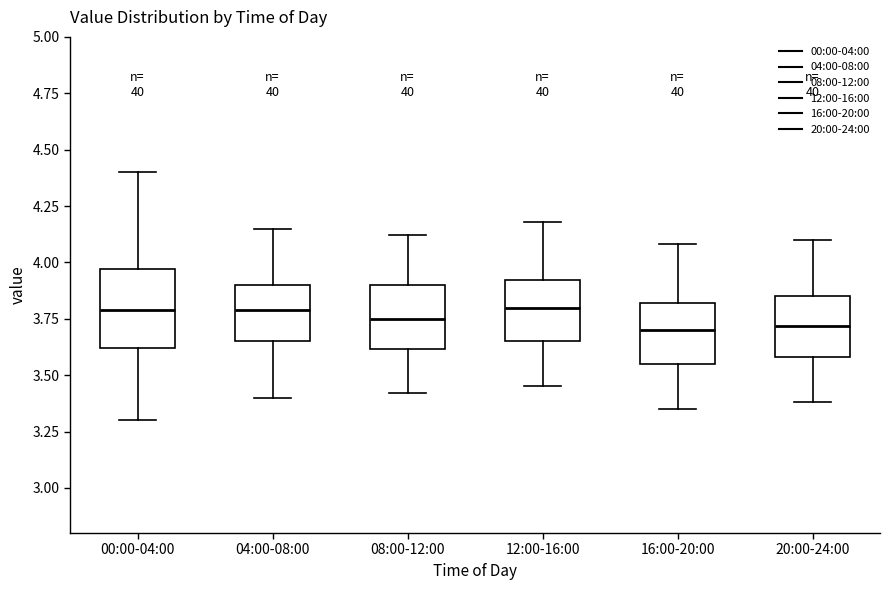

Where is the upper edge of the box for 08:00-12:00 on the y-axis? The values are not printed on the chart, so give them approximately, as read against the axis.

3.90